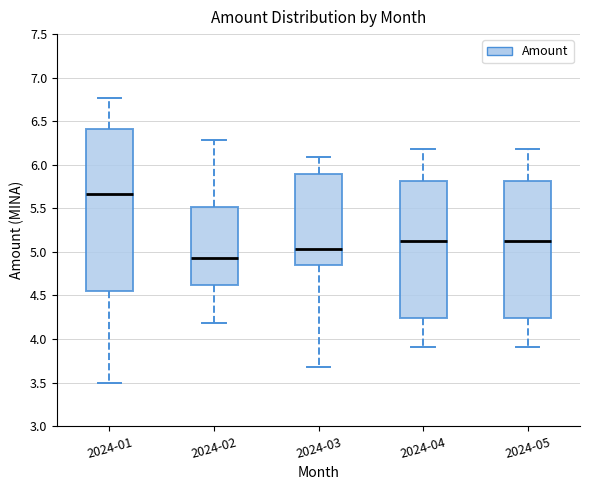

Reading left to right, transcribe this box plot: for each box, give where its median line is, the range the box spans, and where its two whiskers end, as read against the y-axis. The values are not printed on the chart, so give them approximately, as read against the axis.

2024-01: median 5.65, box 4.55 to 6.40, whiskers 3.50 to 6.75
2024-02: median 4.95, box 4.60 to 5.50, whiskers 4.20 to 6.30
2024-03: median 5.05, box 4.85 to 5.90, whiskers 3.70 to 6.10
2024-04: median 5.15, box 4.25 to 5.80, whiskers 3.90 to 6.20
2024-05: median 5.15, box 4.25 to 5.80, whiskers 3.90 to 6.20